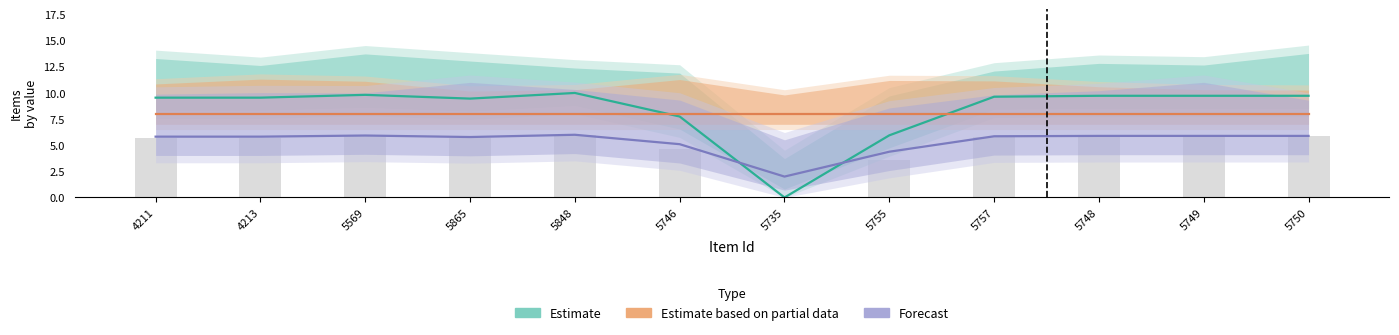

At 5735, list the series in order from smallest to largest.

Estimate, Forecast, Estimate based on partial data